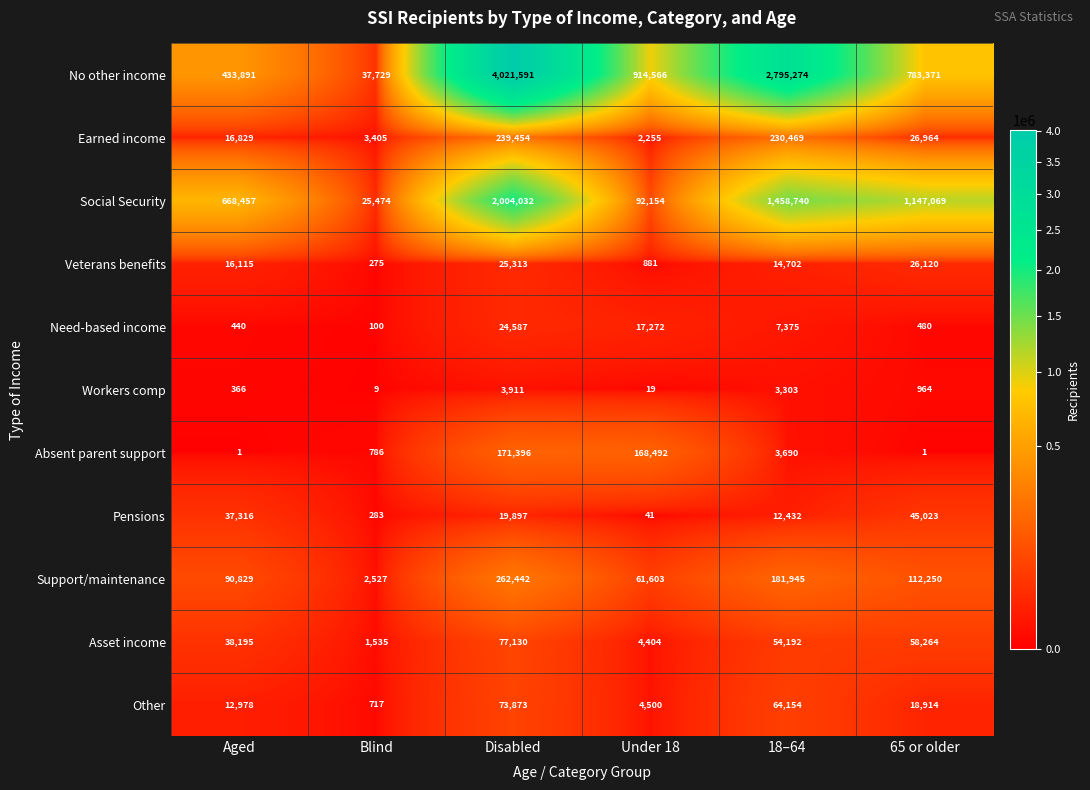

Which category has the highest value across all series?

Disabled